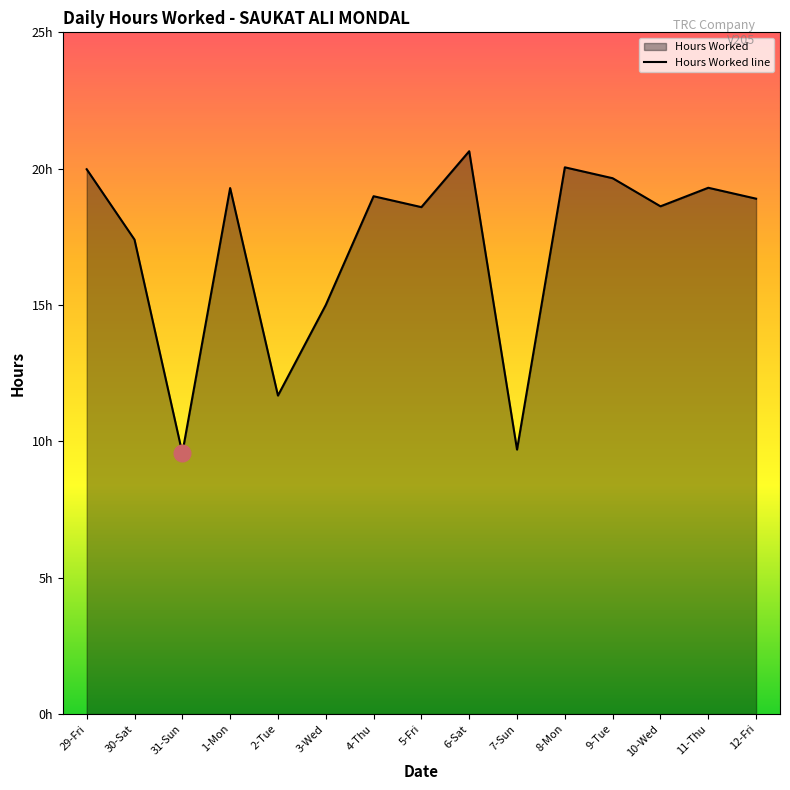

What is the difference between the maximum and second lowest values?

10.9